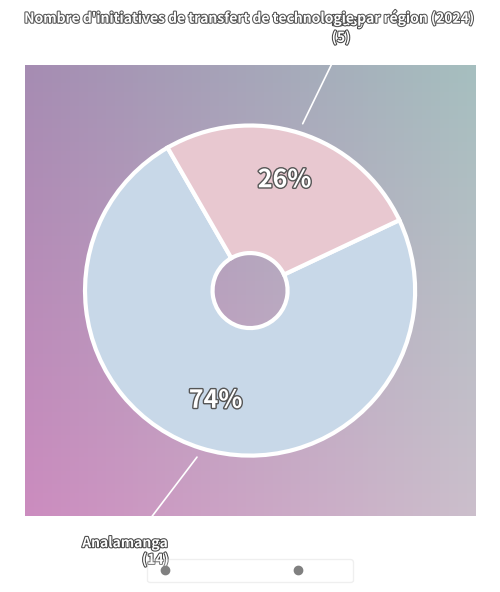

What is the majority slice?

Analamanga